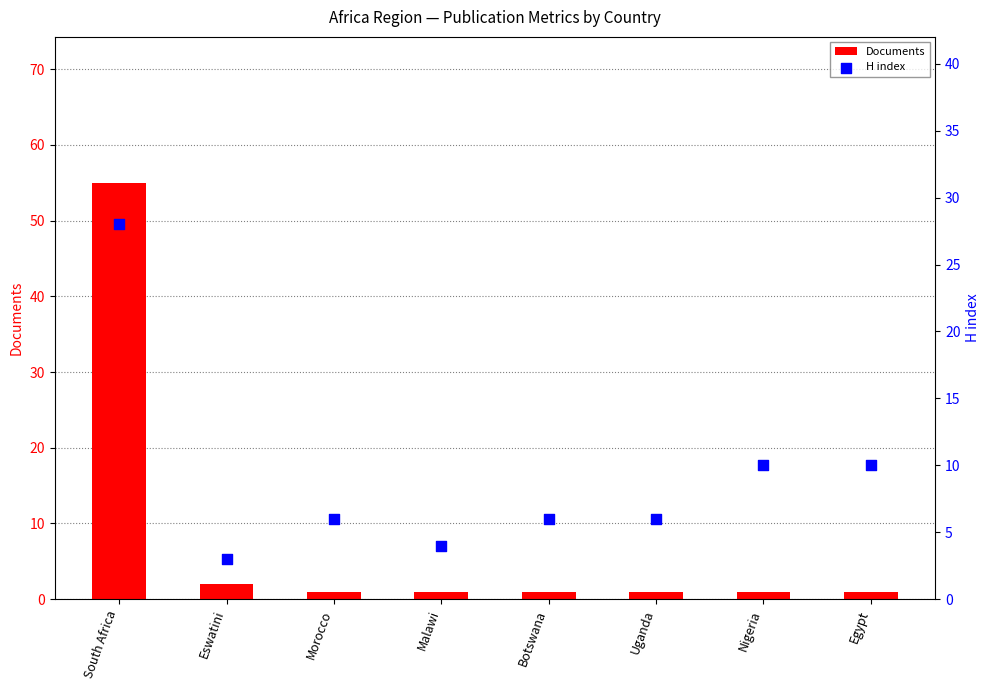

Which series has the largest total across all categories?

H index